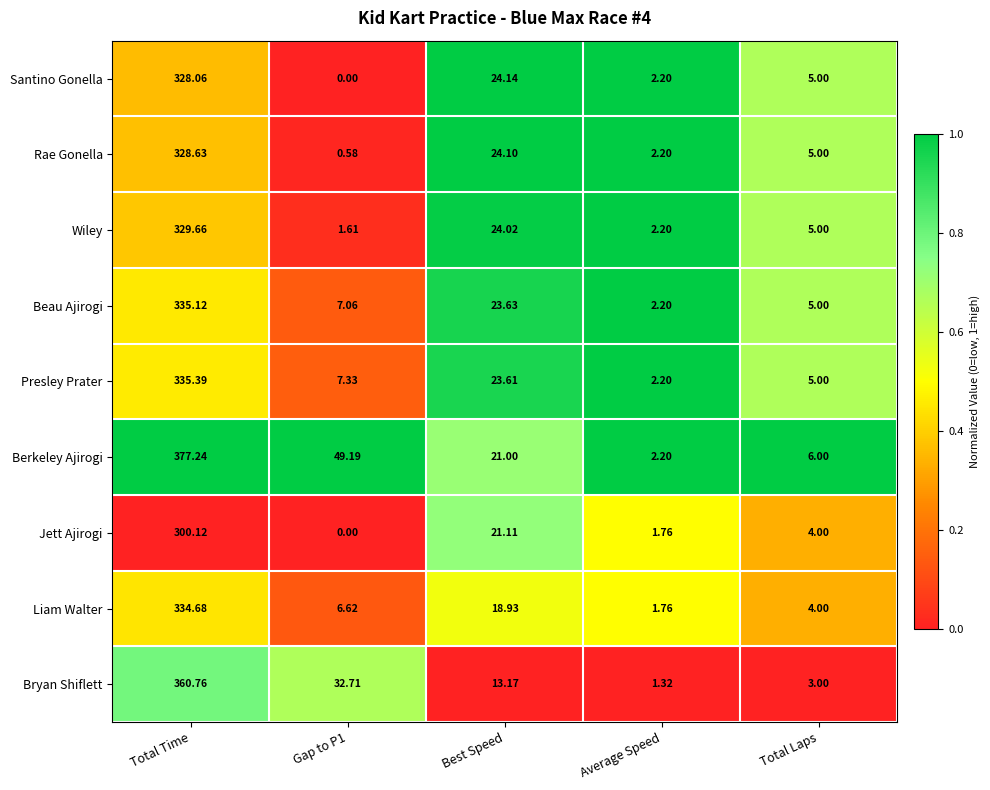

Which series has the widest spread of values?

Berkeley Ajirogi